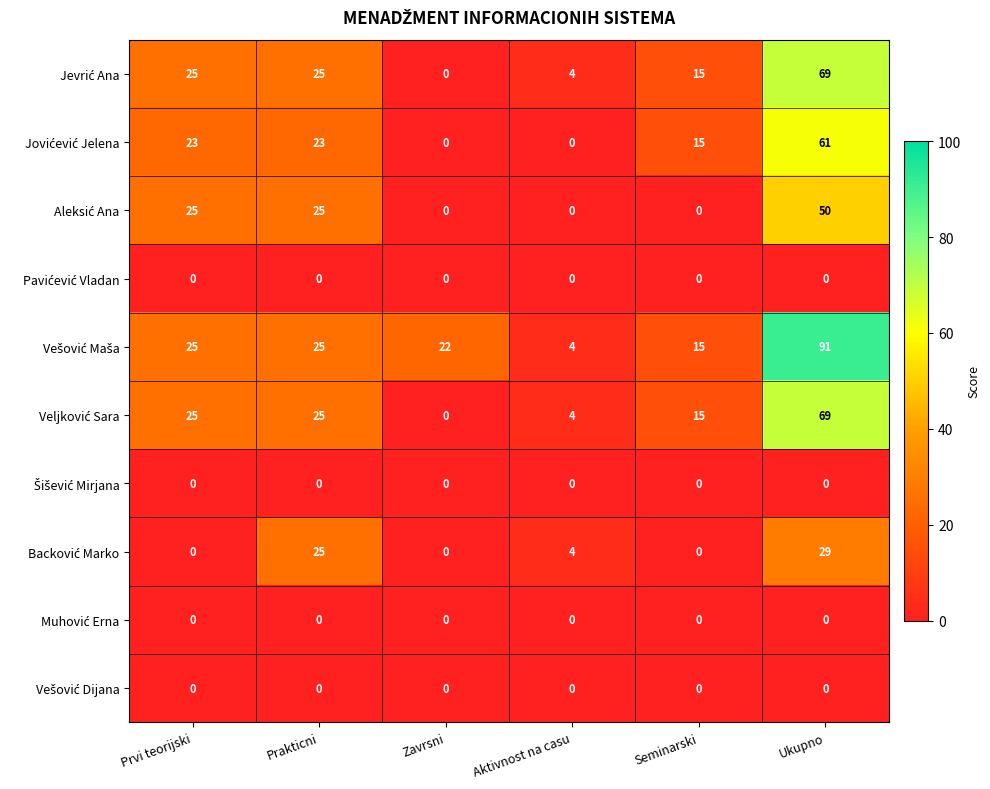

At which category does the chart reach its peak across all series?

Ukupno